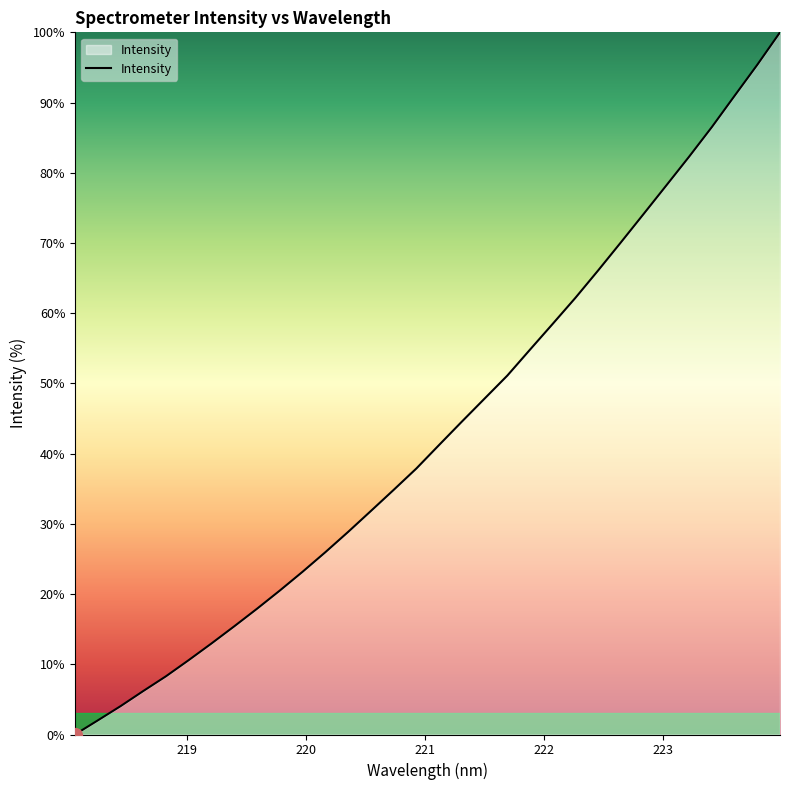

What is the maximum value shown in the chart?

100.0